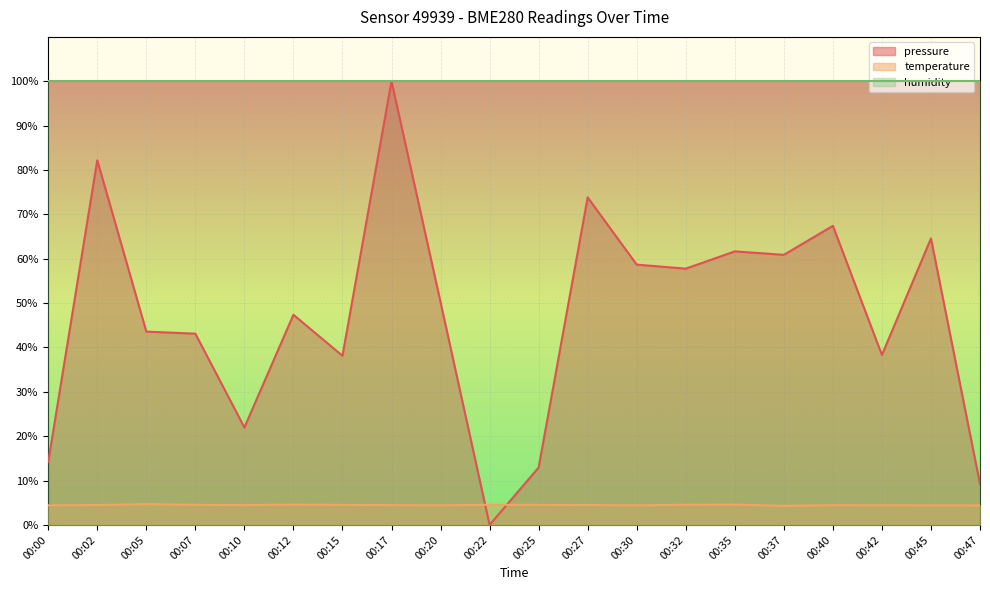

Where is the first local maximum for pressure?

00:02